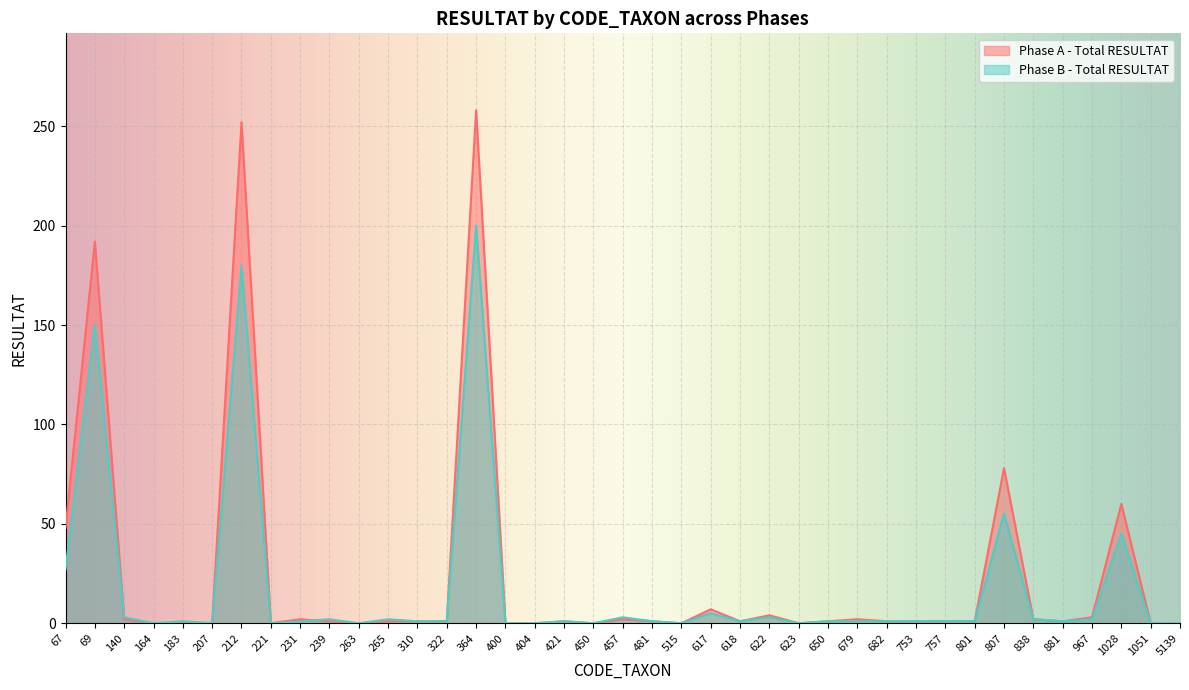

True or false: Phase B - Total RESULTAT has a value of 1 at 801.

True